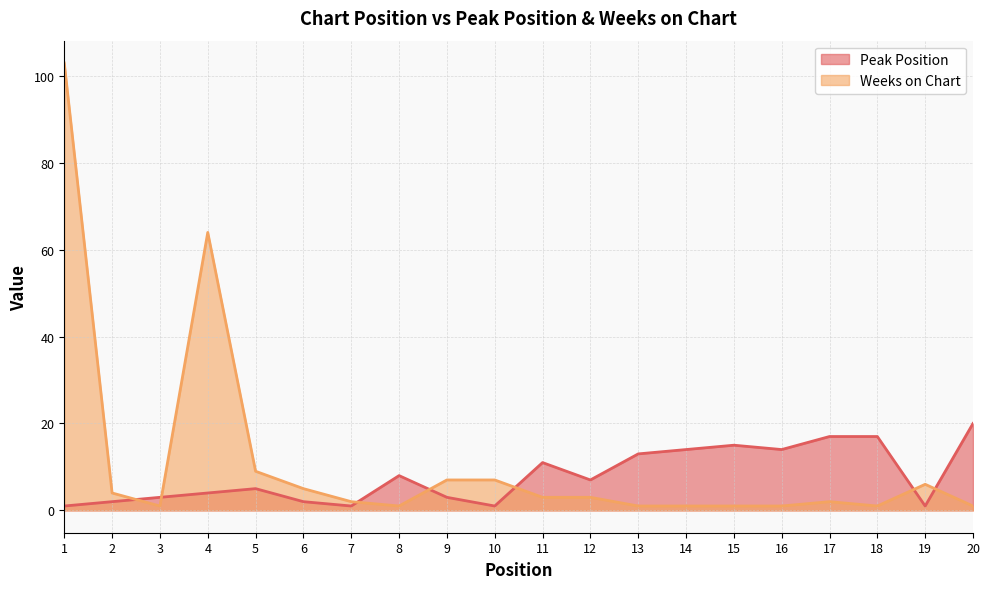

What is the highest value of the Weeks on Chart series?

103